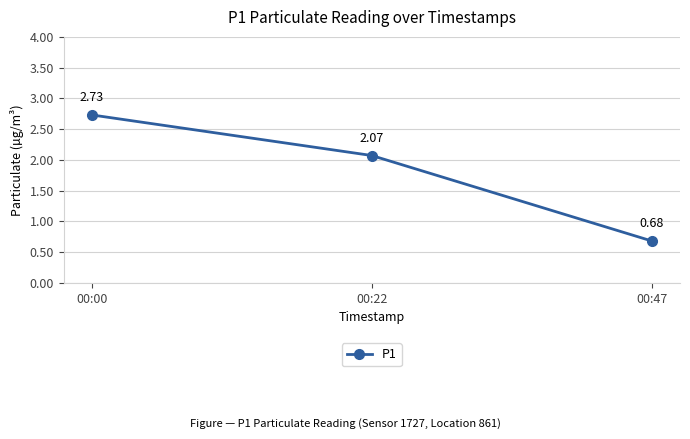

Between 00:22 and 00:00, which is larger?

00:00